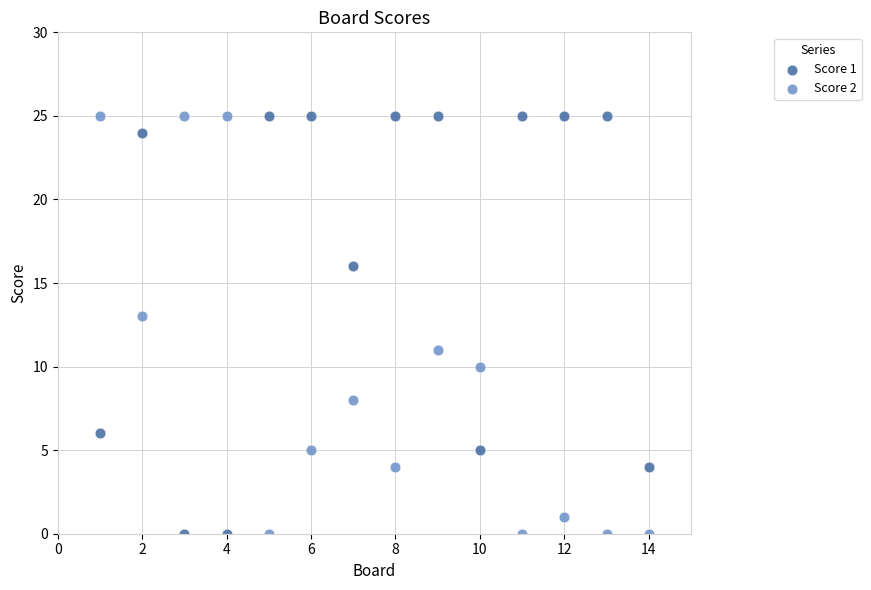

Across all data points, what is the range of Y values (max minus min)?

25